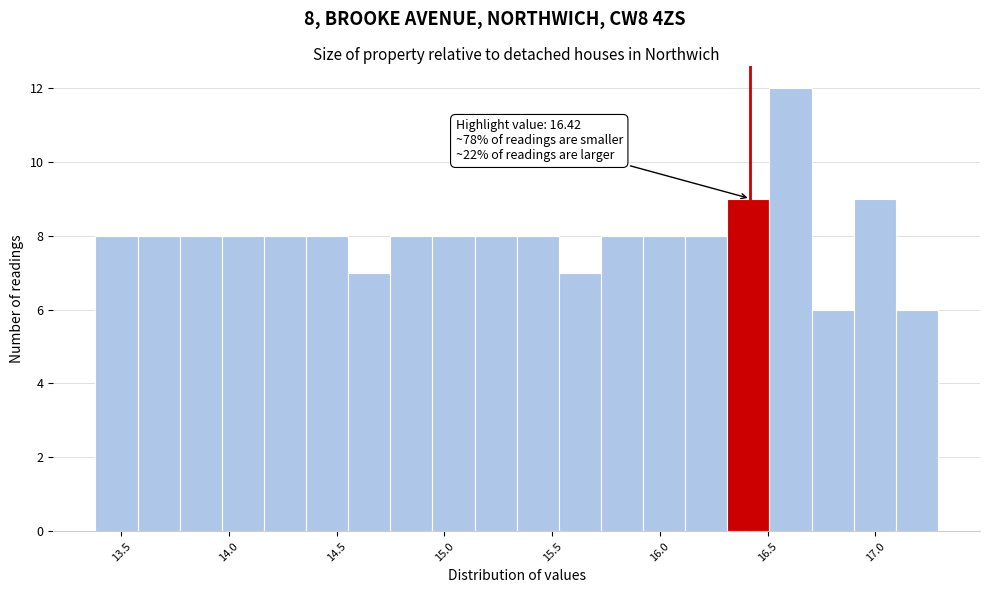

Read against the x-axis, roughly where is the centre of the tallest bar?

16.60